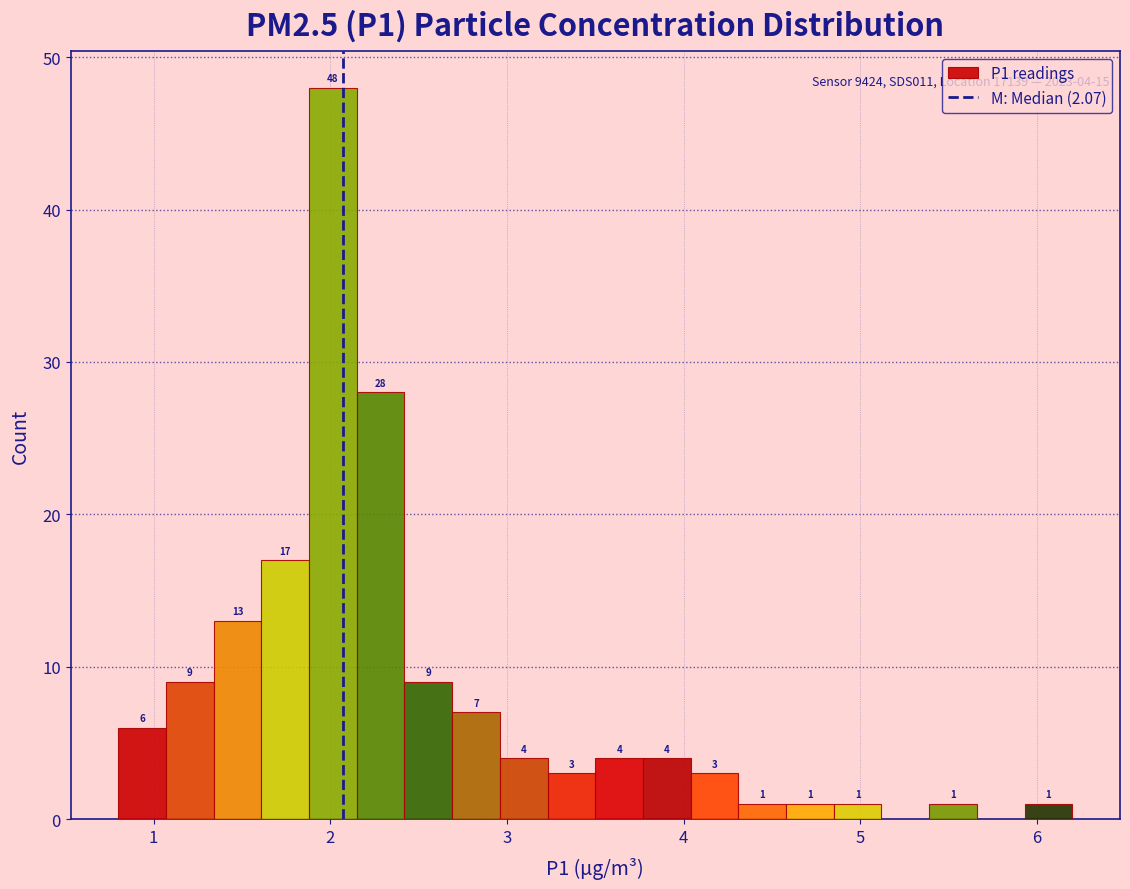

Read against the x-axis, roughly where is the centre of the tallest bar?

2.0